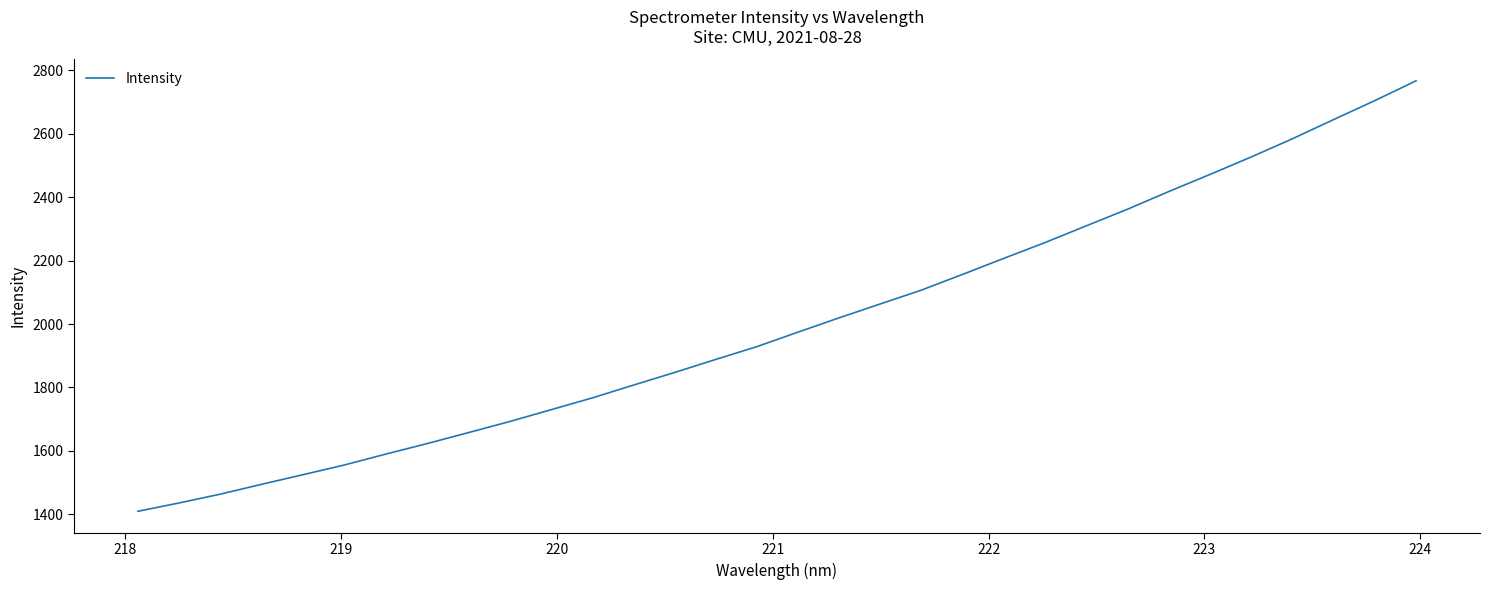

What is the minimum value shown in the chart?

1409.3